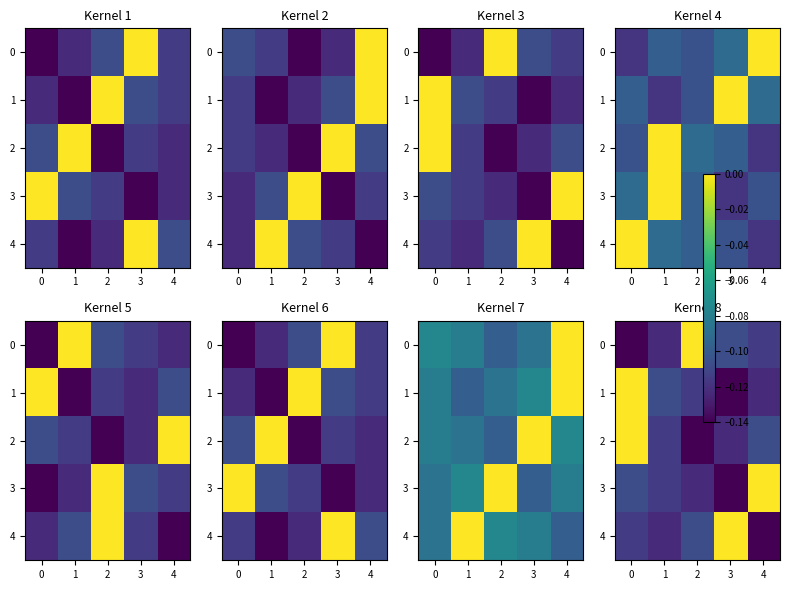

Count the number of categories in the chart.

5